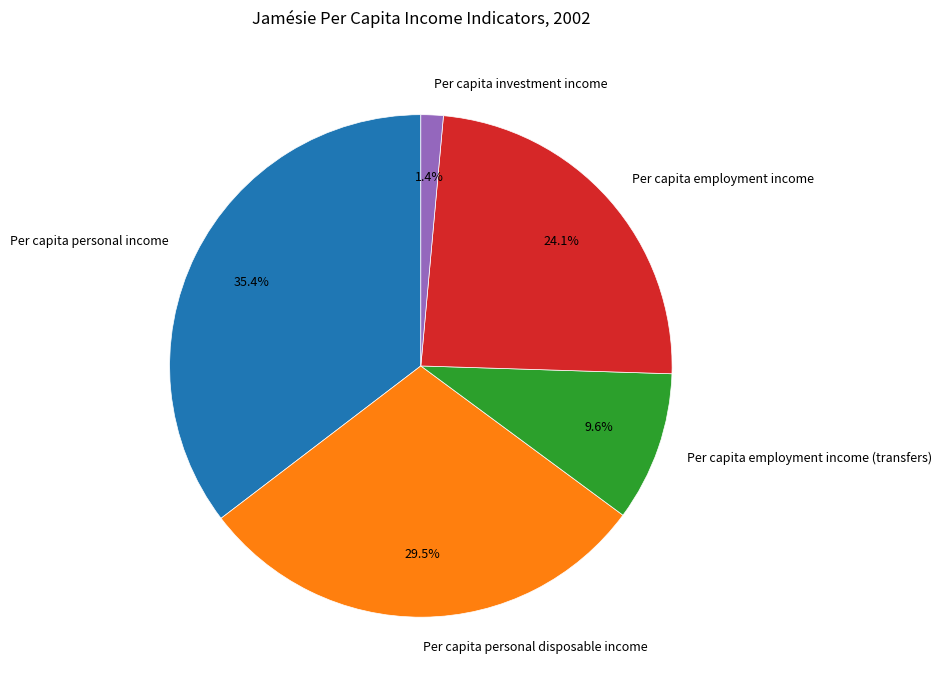

What percentage is the Per capita employment income (transfers) slice, to the nearest percent?

10%